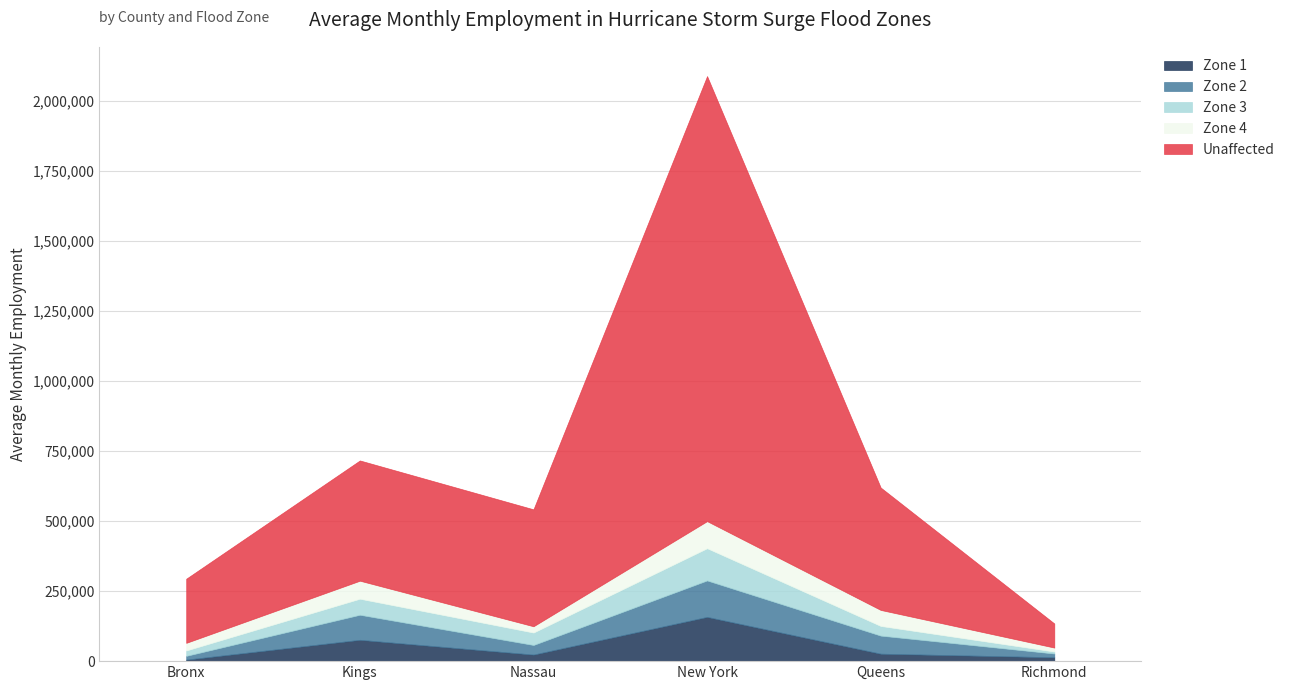

The Zone 4 series shows 96710 at New York. True or false?

True